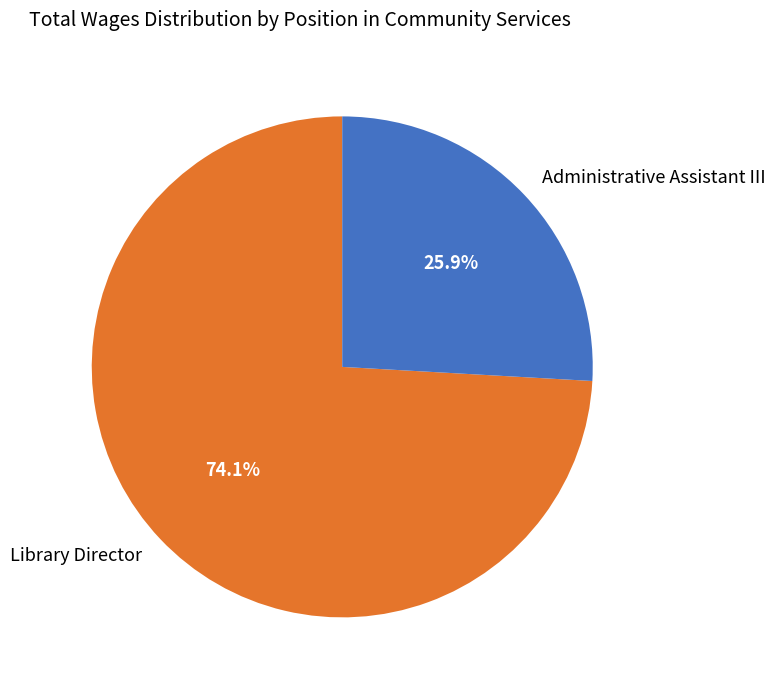

Which has a higher value, Library Director or Administrative Assistant III?

Library Director